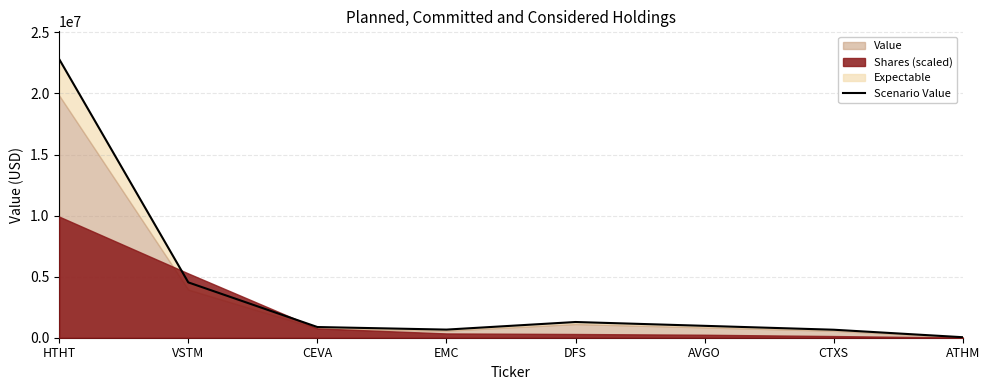

Reading left to right, what are all the values shown in this chart?

22803350.0	4529850.0	875150.0	664700.0	1286850.0	972900.0	654350.0	41400.0